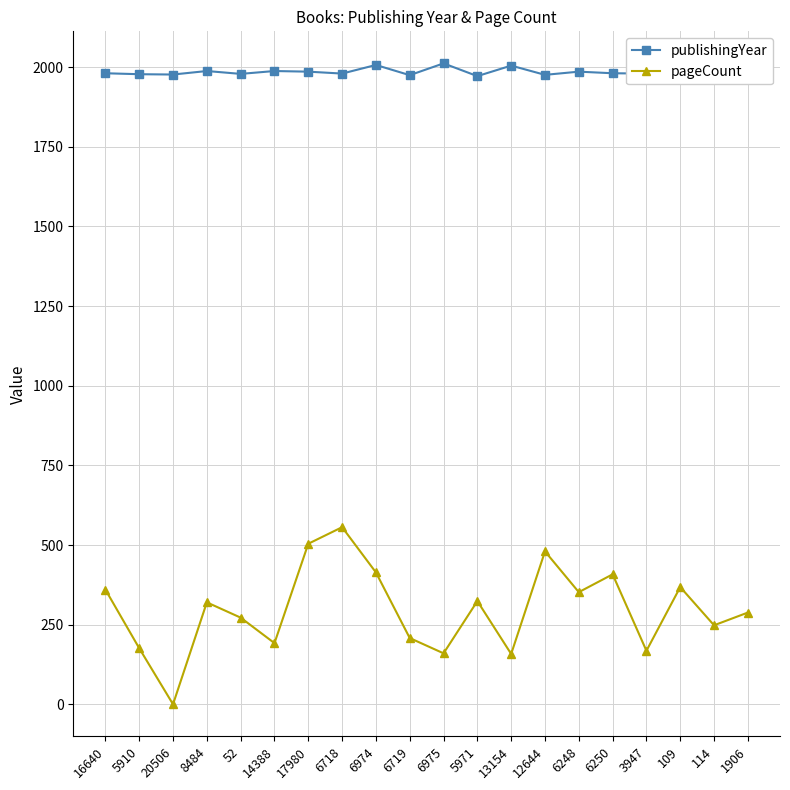

Which series has the largest range (max minus min)?

pageCount